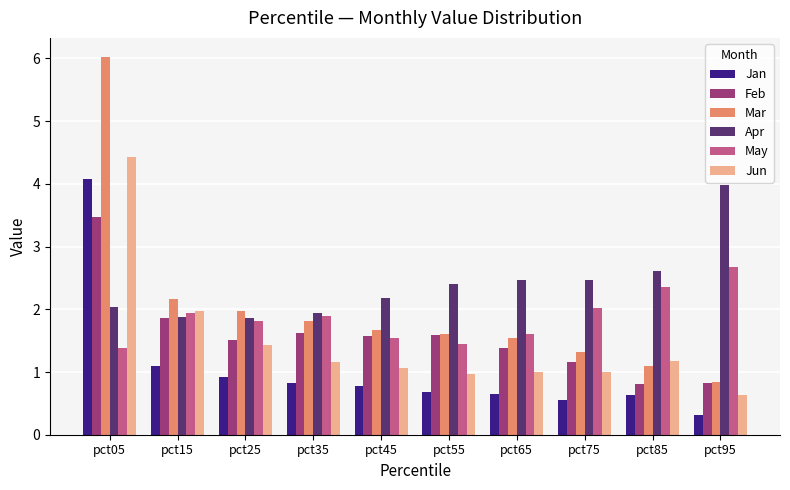

At how many categories does at least one series exceed 3?

2